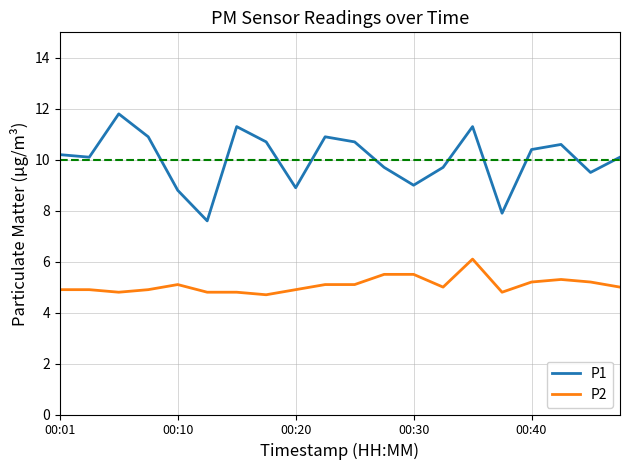

Which series has the largest total across all categories?

P1